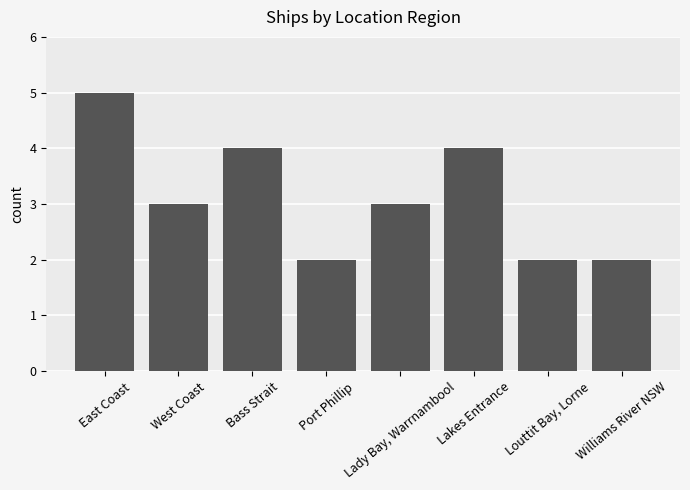

What position from the left is Lady Bay, Warrnambool?

5